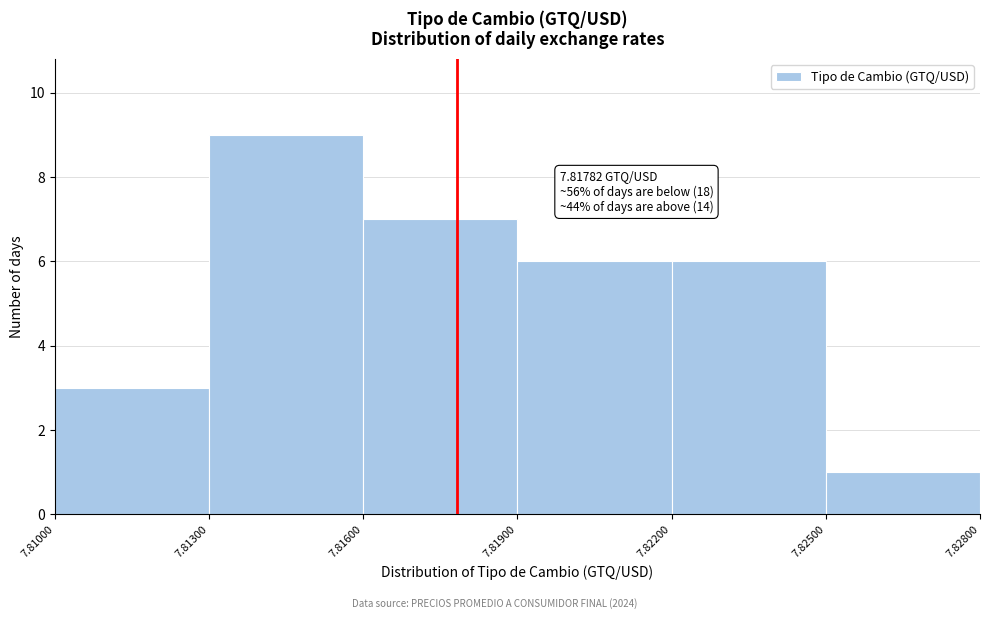

Which range on the x-axis has the tallest bar?

7.81300 to 7.81600